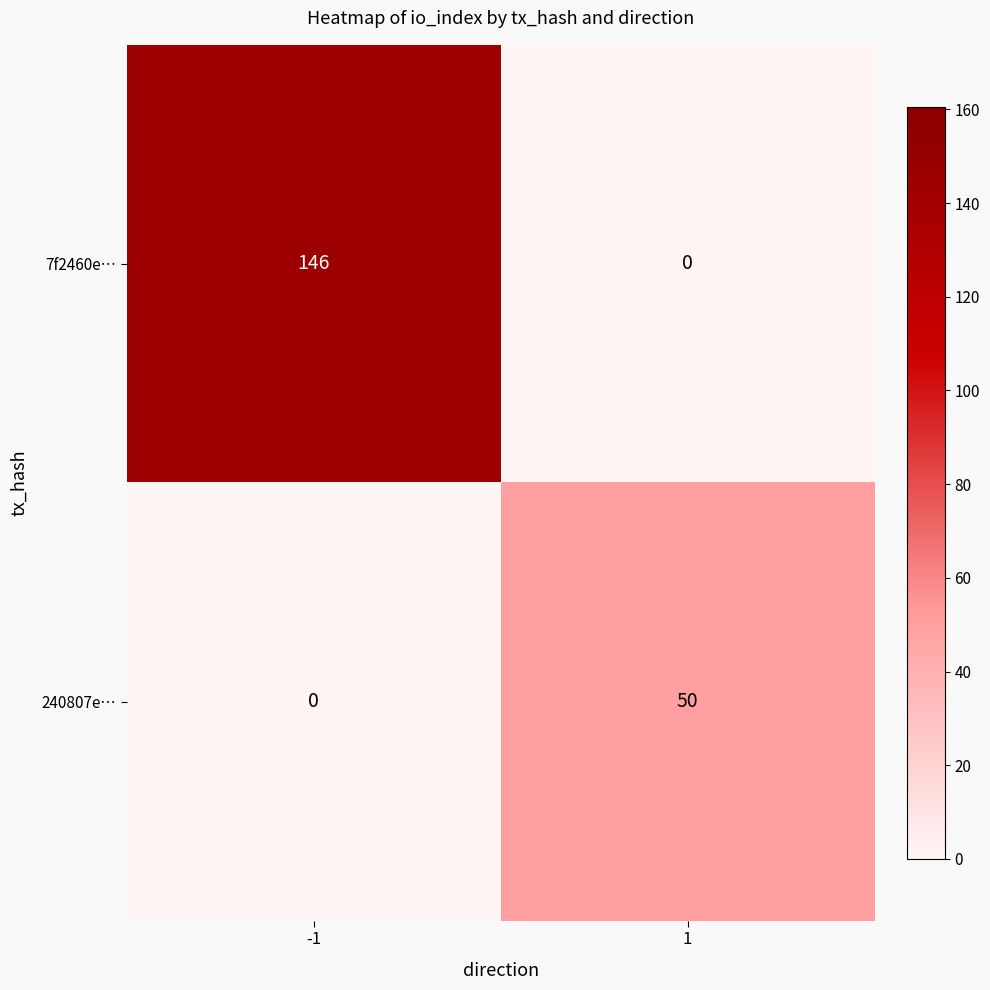

At which category is the sum across all series the highest?

-1